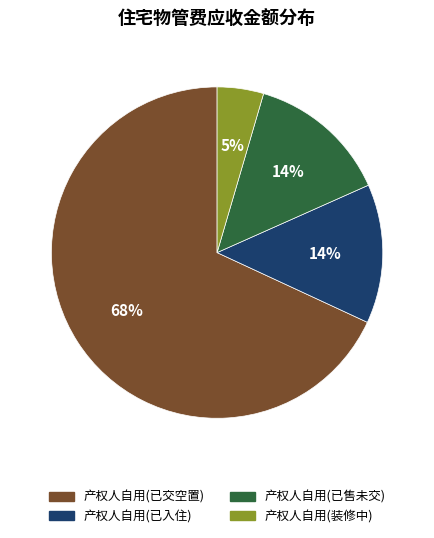

Which slice represents more than half of the pie?

产权人自用(已交空置)